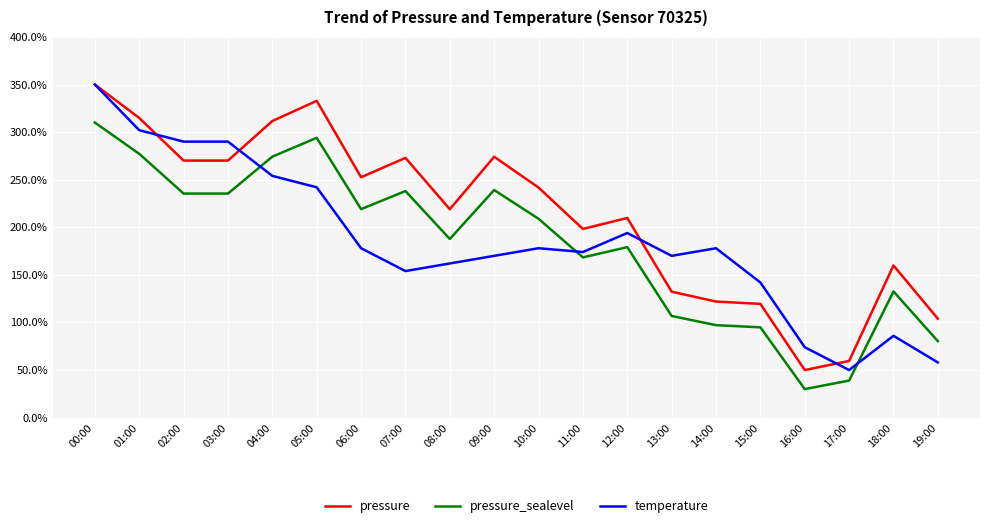

What position from the left is 16:00?

17